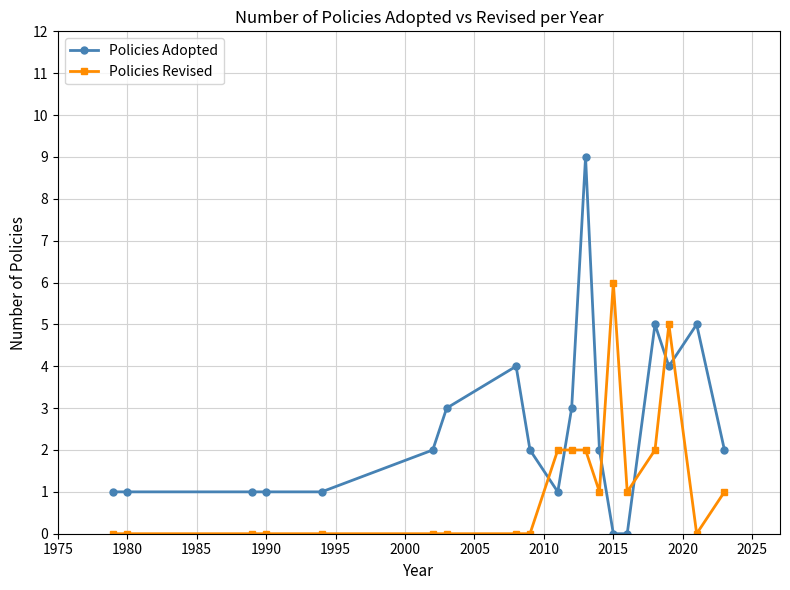

True or false: Policies Adopted has more than 1 points higher than both neighbors.

True